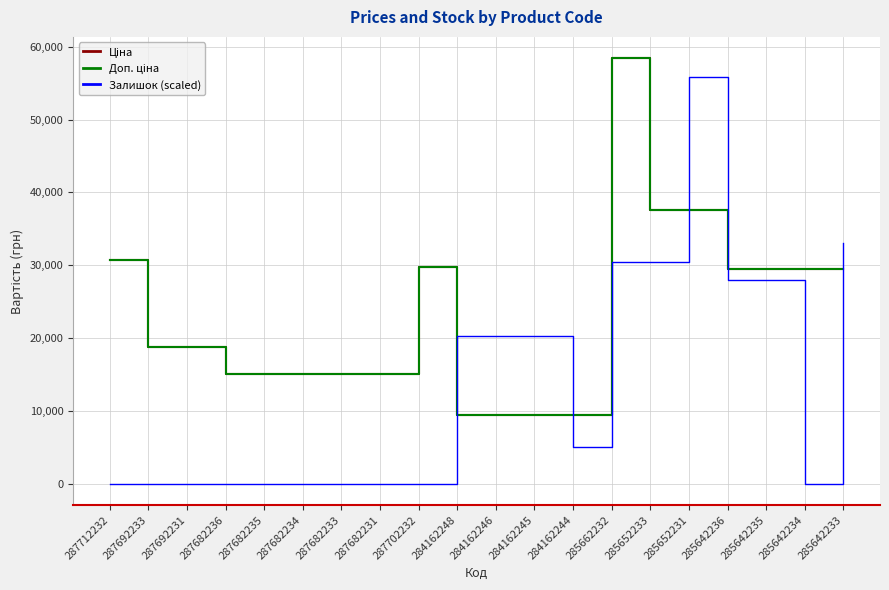

Does the chart display data point markers on the line(s)?

No